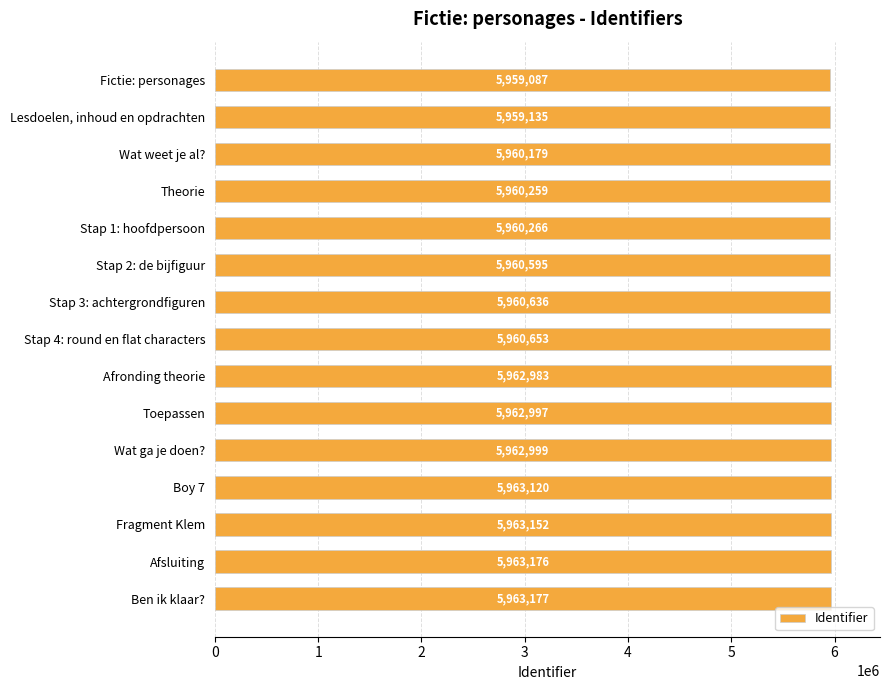

True or false: the data shows 5963176 at Afsluiting.

True